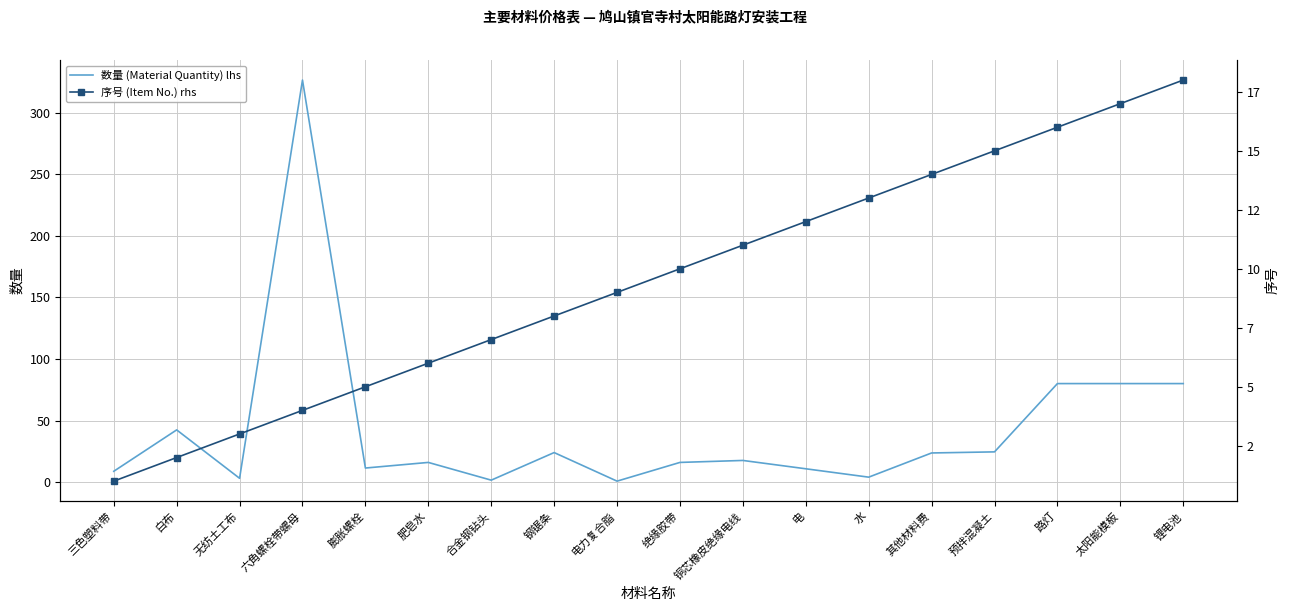

What is the label of the 4th point from the right?

预拌混凝土